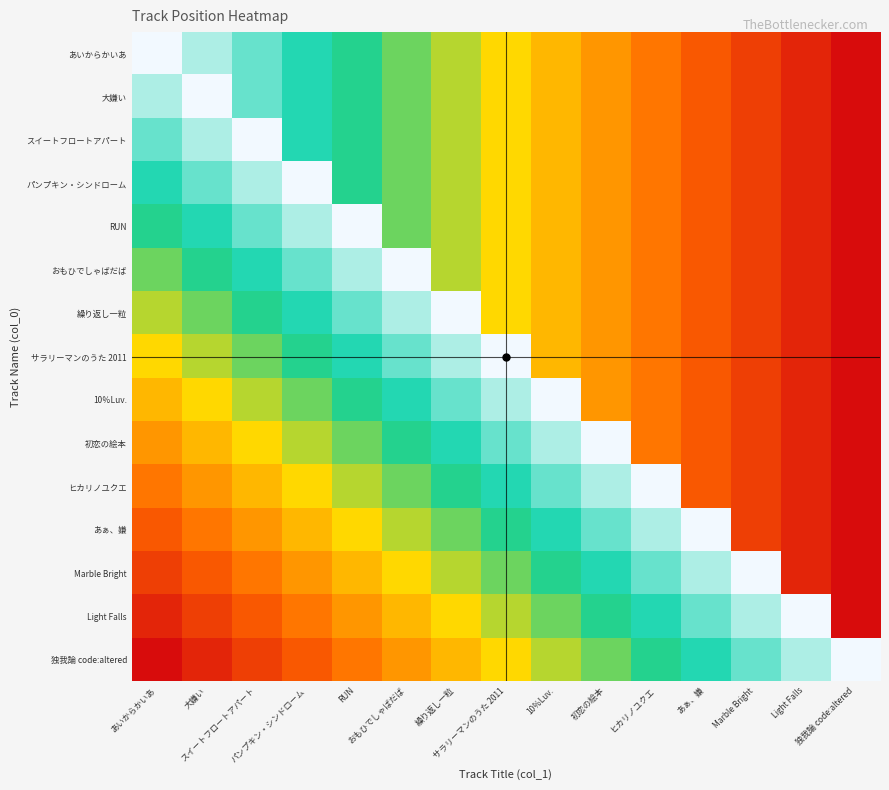

Rank the series by their maximum value, from highest to lowest.

あいからかいあ, 大嫌い, スイートフロートアパート, パンプキン・シンドローム, RUN, おもひでしゃばだば, 繰り返し一粒, サラリーマンのうた 2011, 10％Luv., 初恋の絵本, ヒカリノユクエ, あぁ、嫌, Marble Bright, Light Falls, 独我論 code:altered